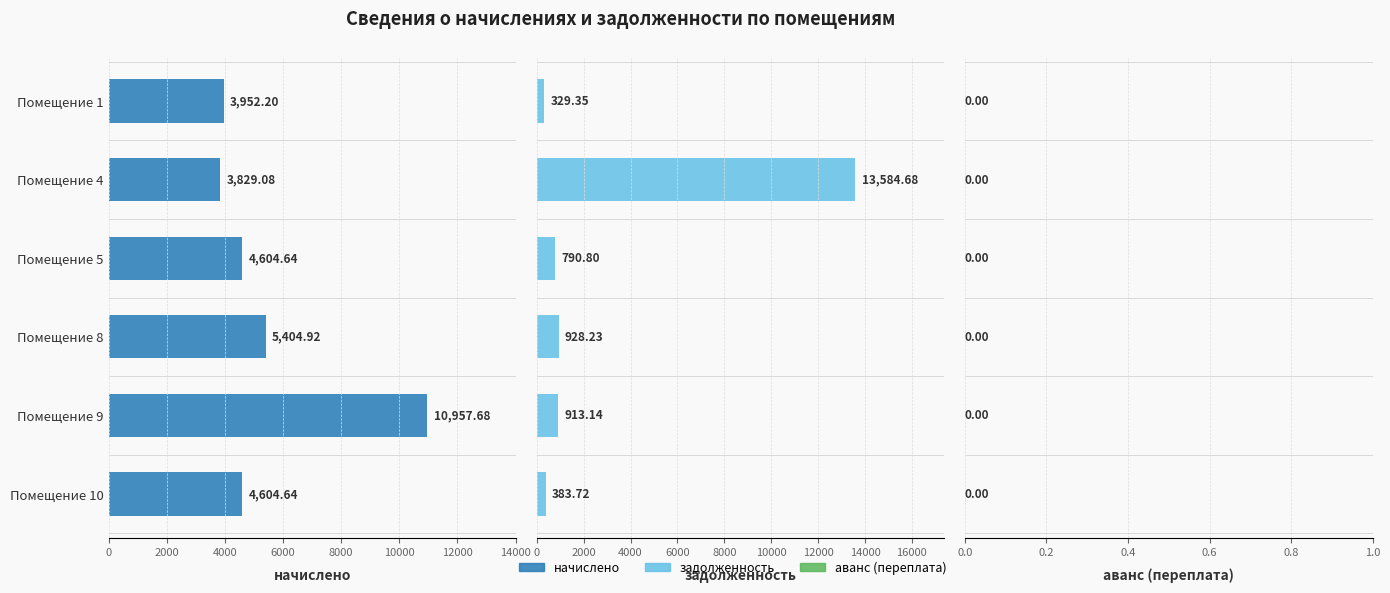

What is the lowest value of the задолженность series?

329.4